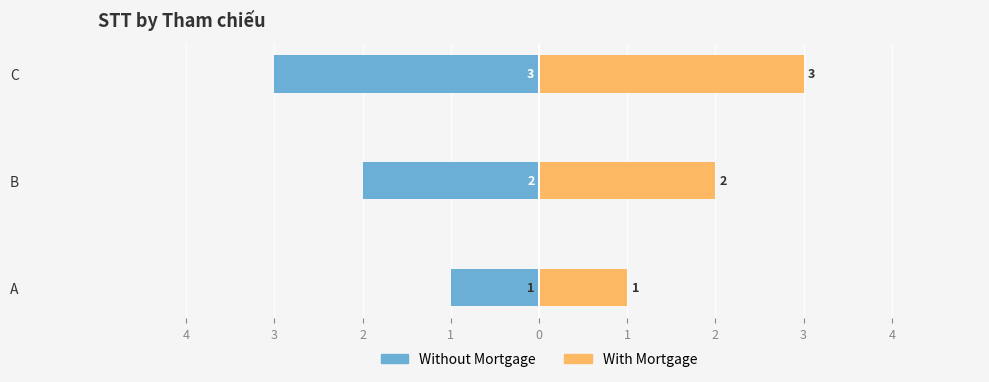

How many bars are there in each group?

2